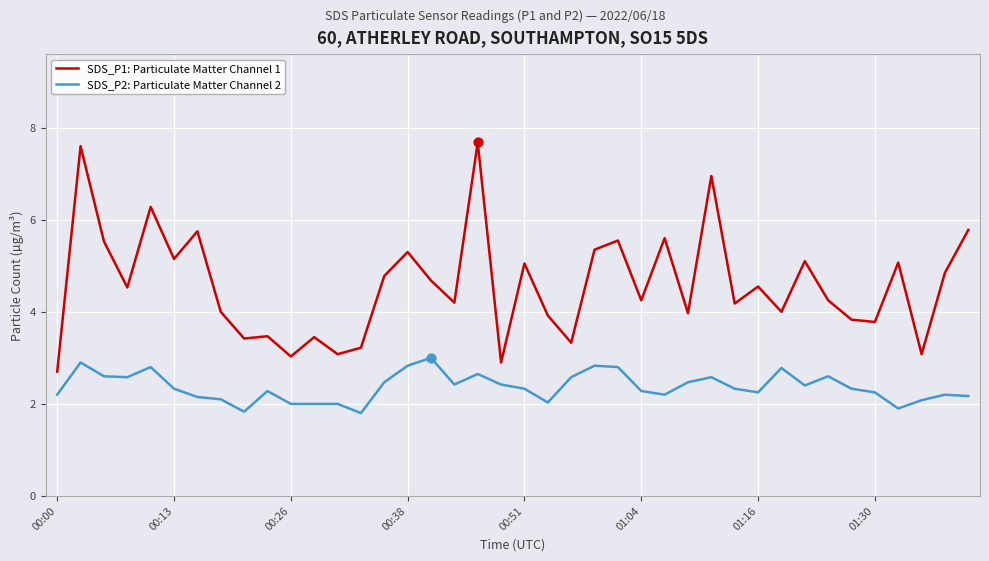

Which series has the largest total across all categories?

SDS_P1: Particulate Matter Channel 1